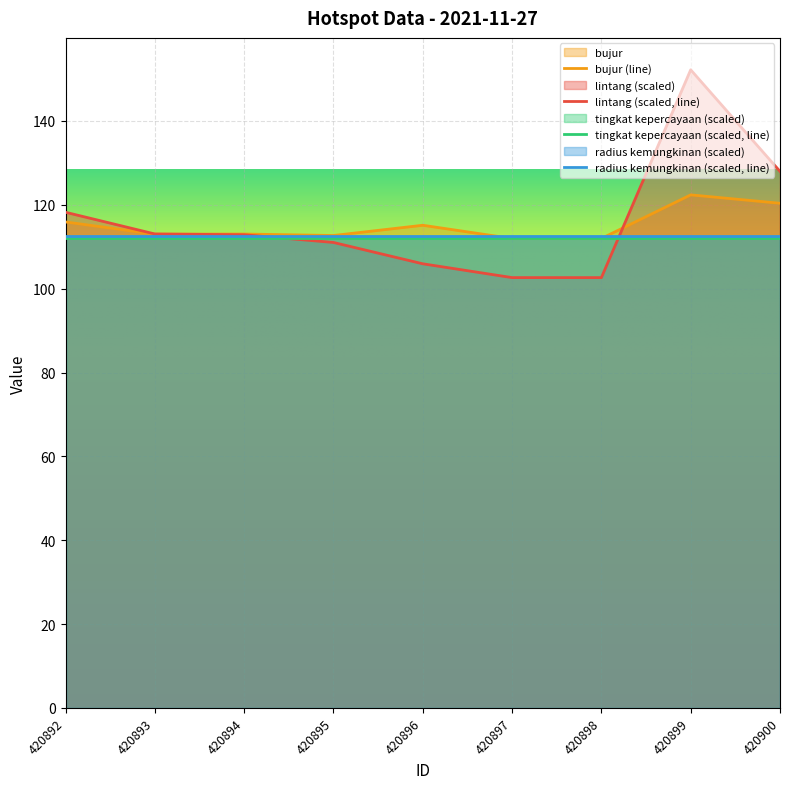

Is it true that lintang equals 102.6 at 420898?

True